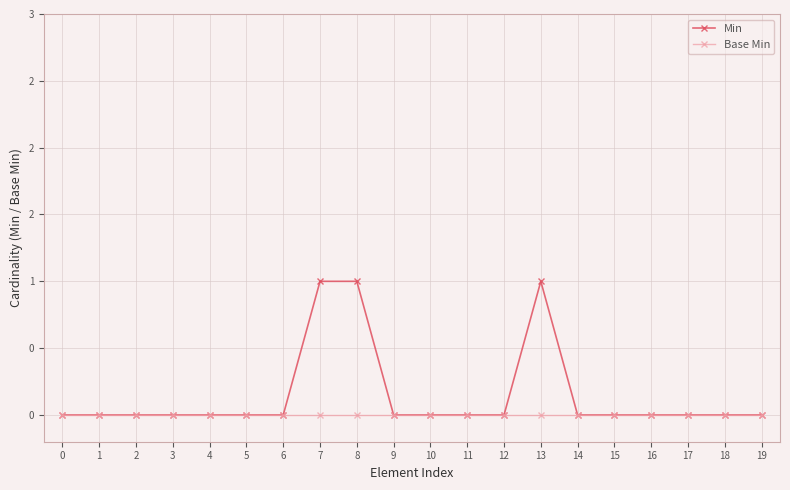

List the series in order of their overall mean, lowest first.

Base Min, Min